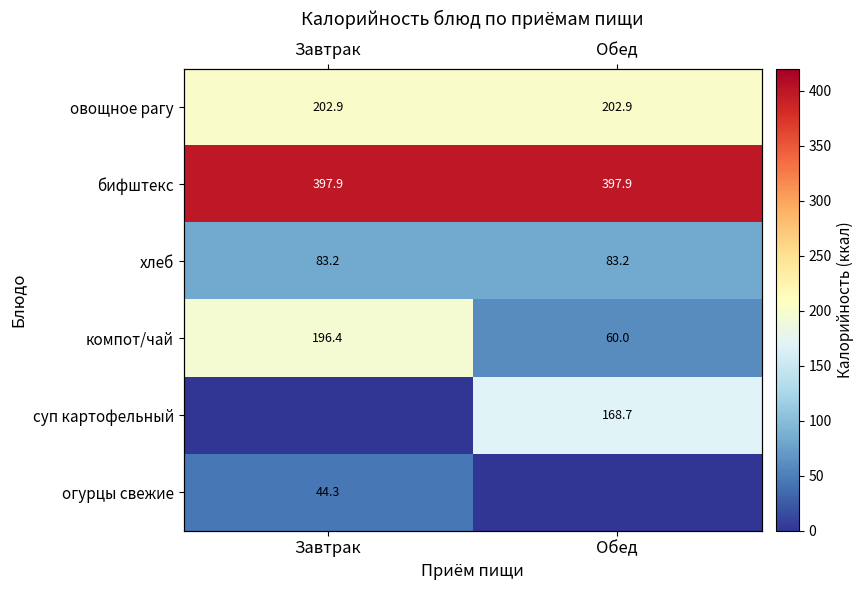

Which has a higher value, Обед or Завтрак?

Обед